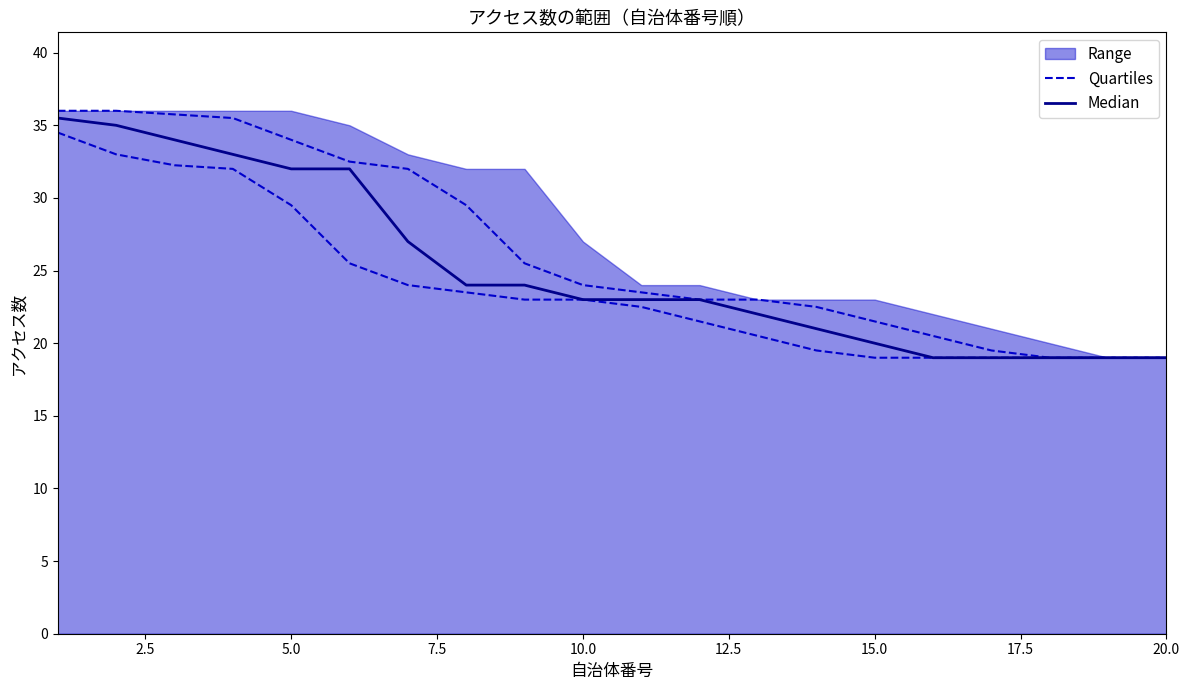

How many values in the Quartiles series exceed 24?

9